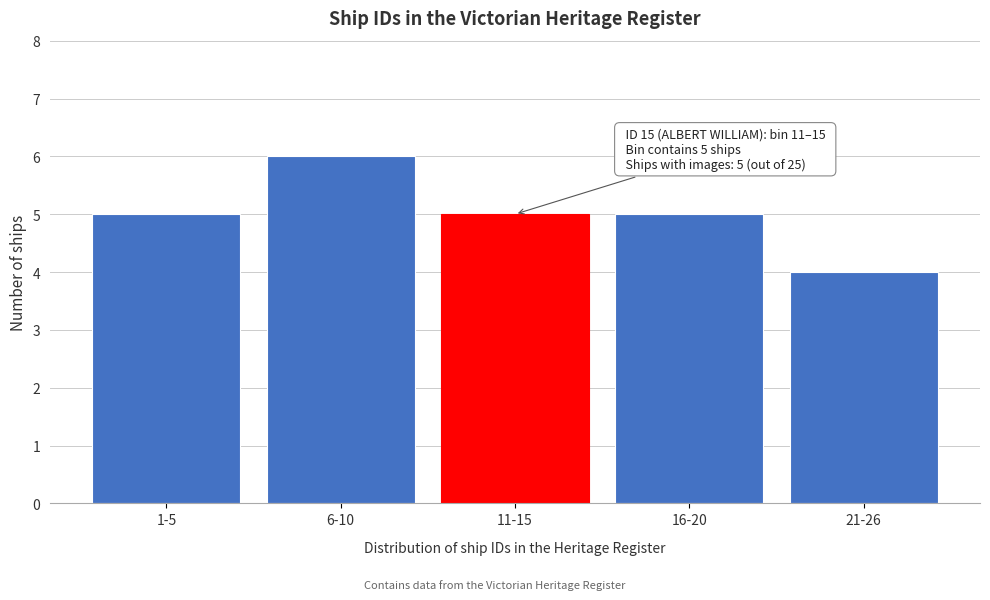

Reading right to left, list all the values displayed in this chart.

21-26=4	16-20=5	11-15=5	6-10=6	1-5=5